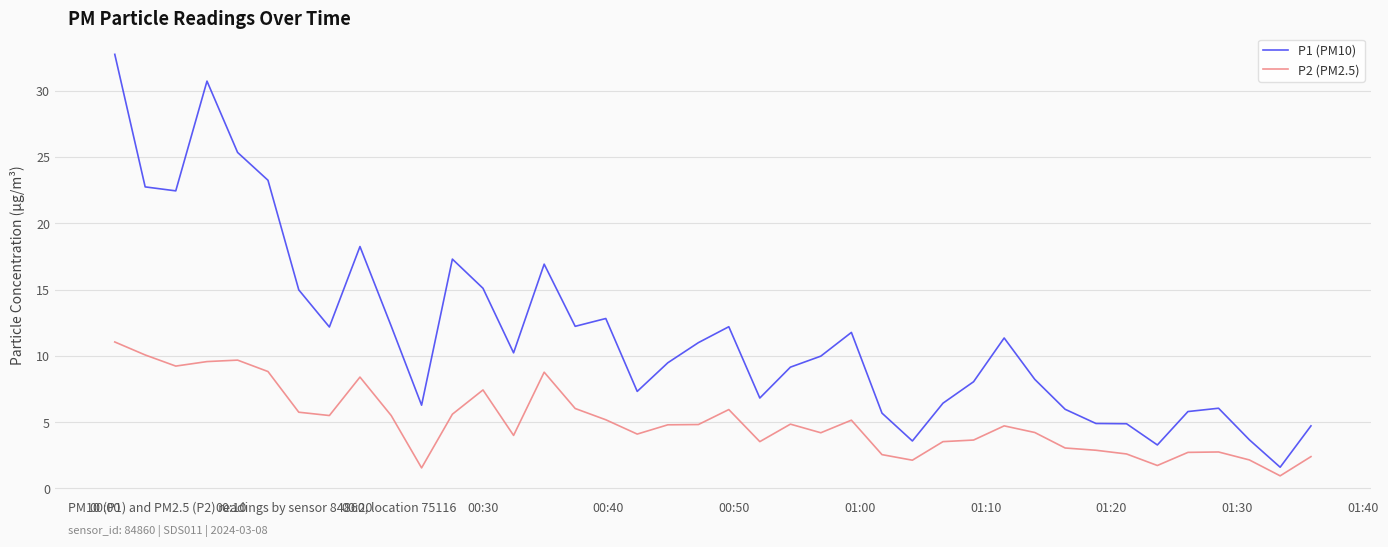

Rank the series by their maximum value, from highest to lowest.

P1 (PM10), P2 (PM2.5)